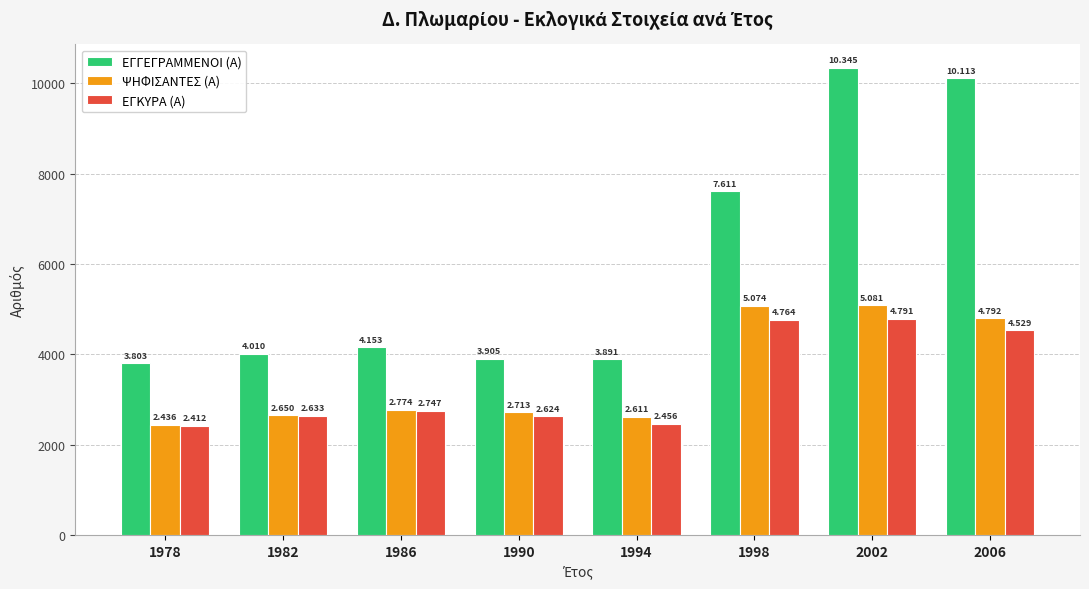

How many groups of bars are there?

8